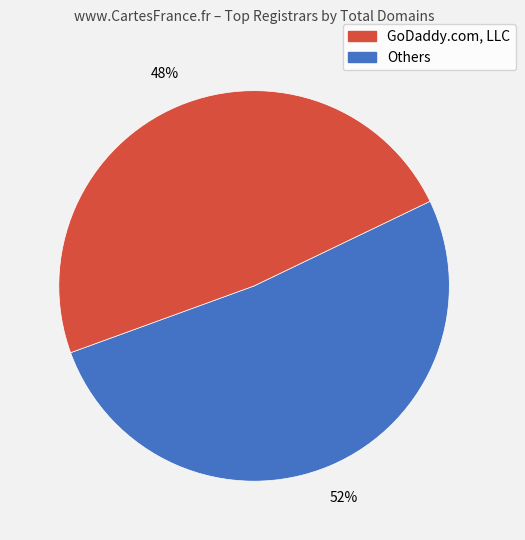

To the nearest percent, what is the average slice percentage?

50%